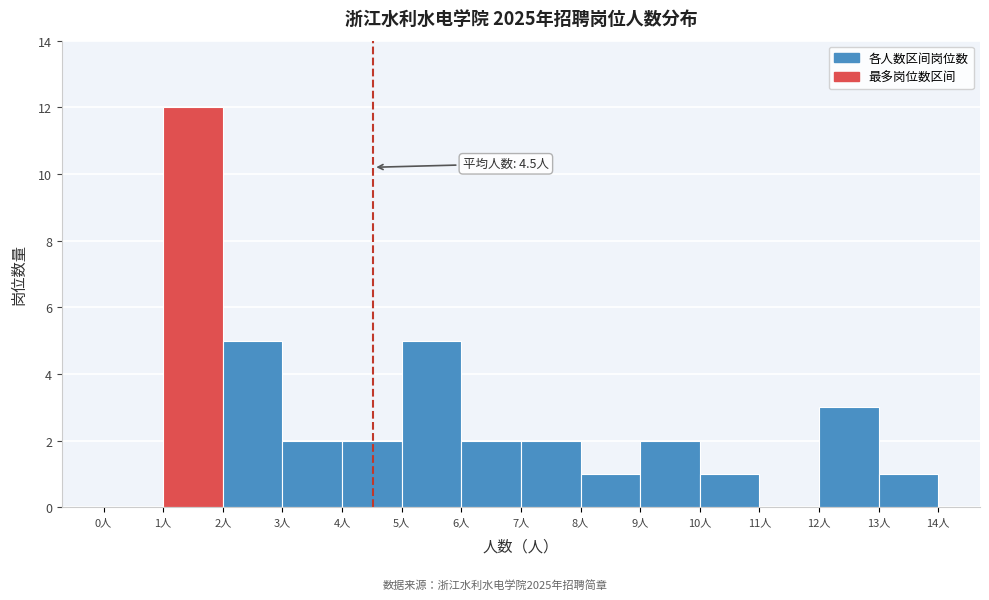

Which range on the x-axis has the tallest bar?

1 to 2